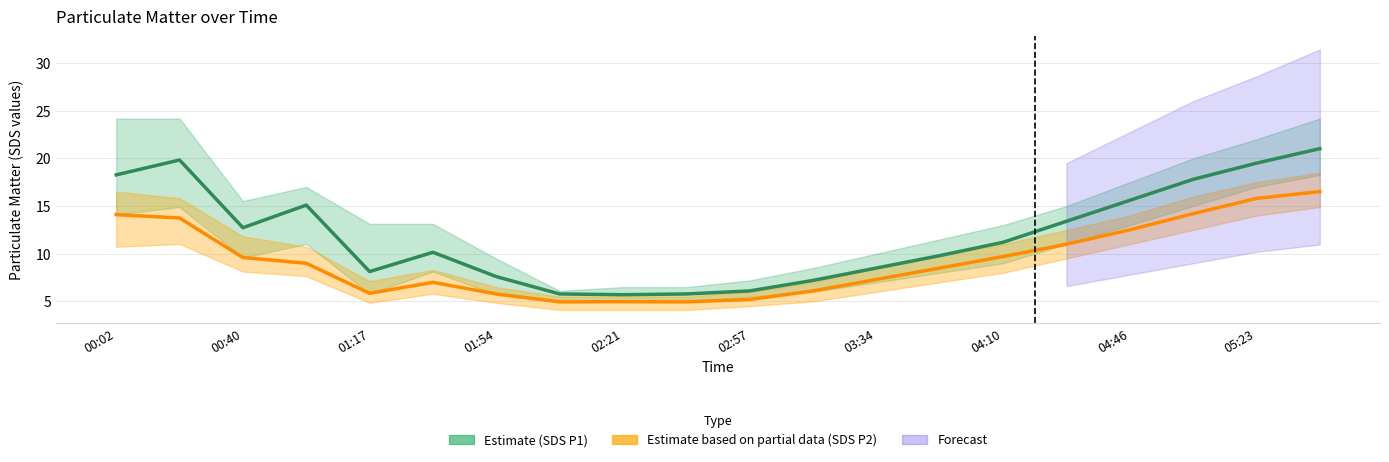

How many lines are shown in the chart?

2